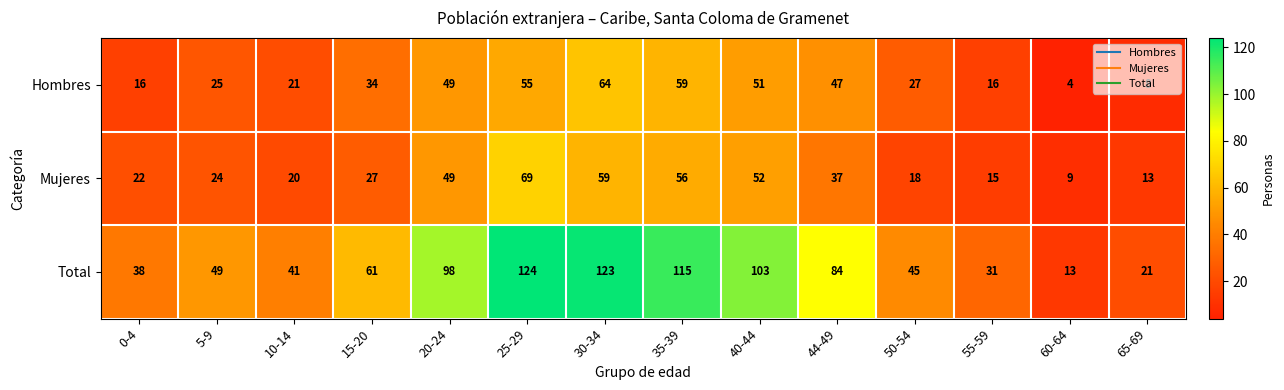

Which series has the largest total across all categories?

Total